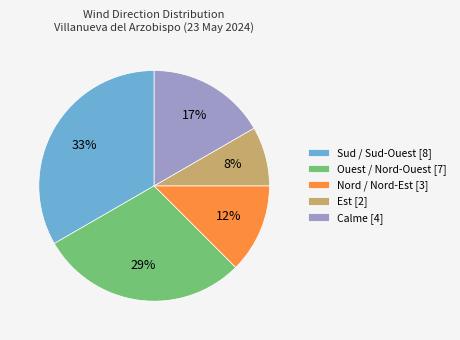

What is the ratio of the value at Est [2] to the value at Calme [4]?

0.5